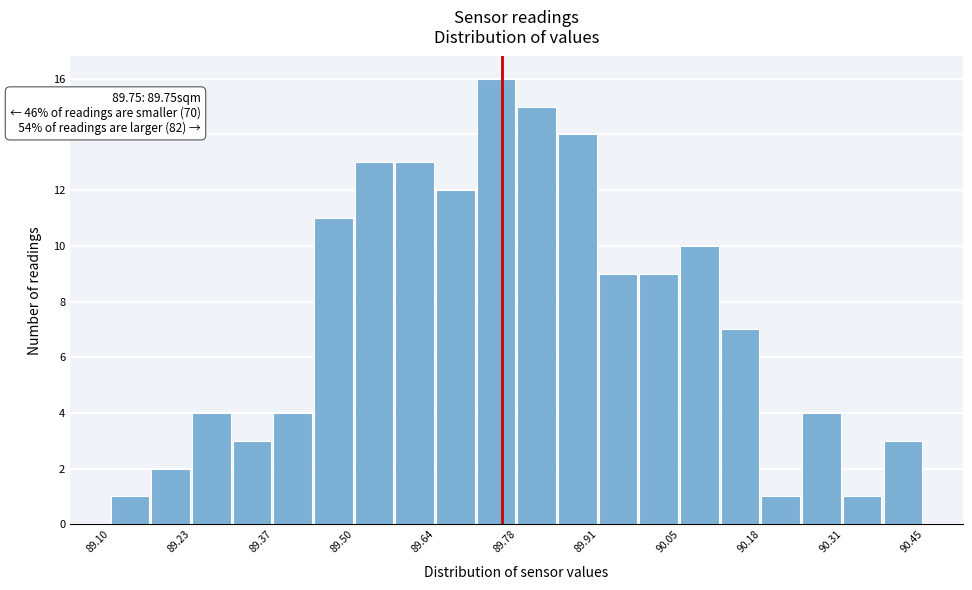

Read against the x-axis, roughly where is the centre of the tallest bar?

89.74